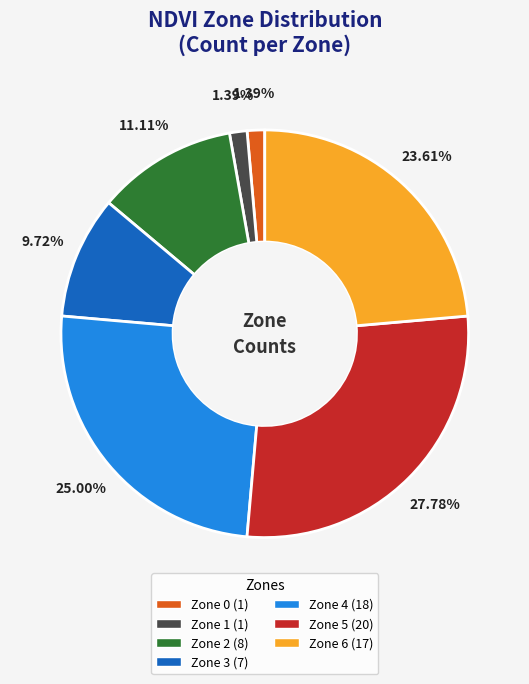

To the nearest percent, what is the average slice percentage?

14%